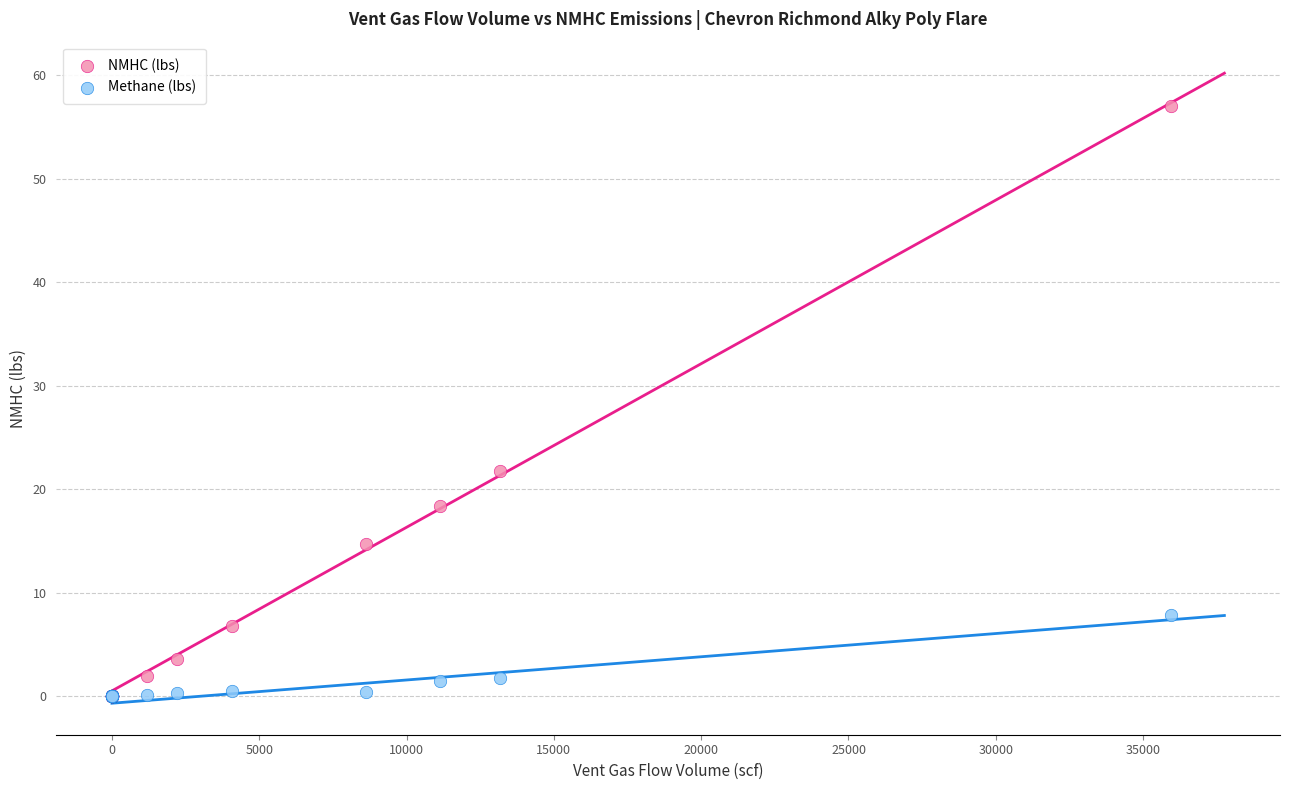

What are all the series names shown in the legend?

NMHC (lbs), Methane (lbs)